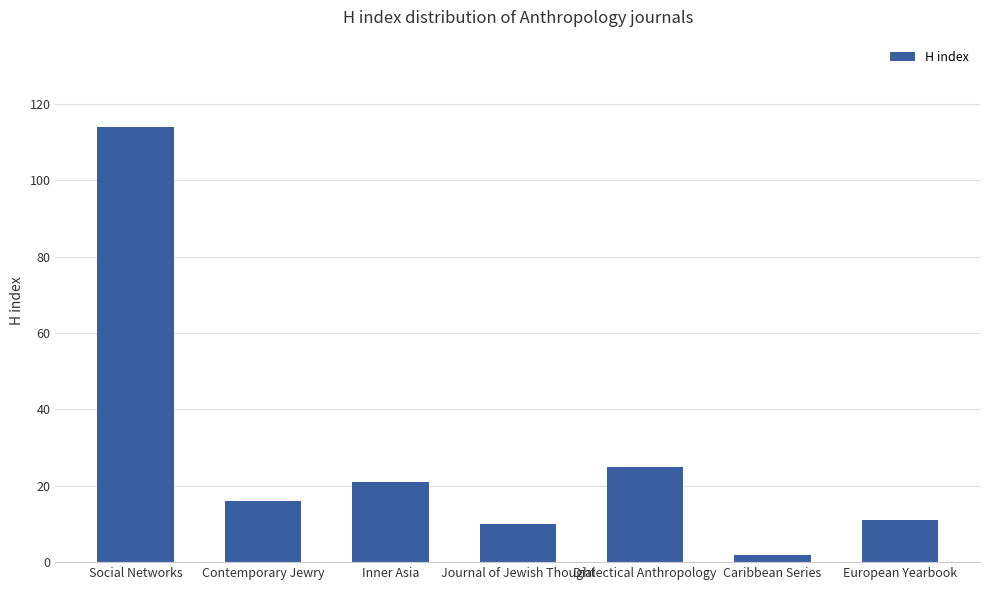

What is the value of the 6th bar from the left?

2